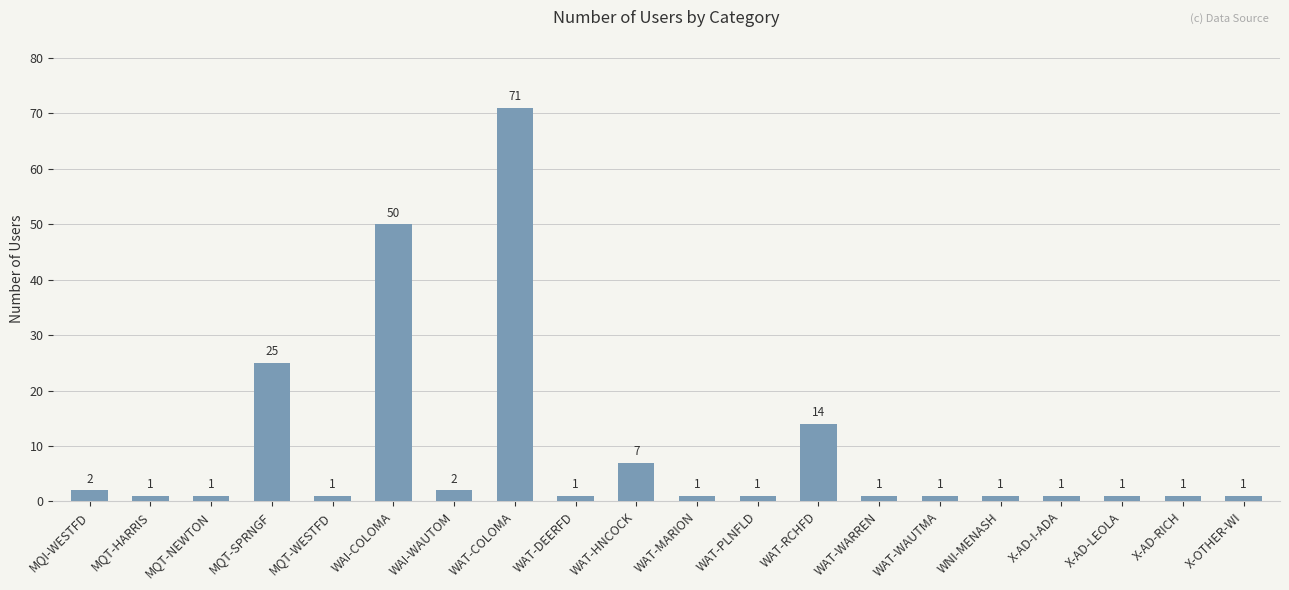

Reading right to left, what are all the values shown in this chart?

1	1	1	1	1	1	1	14	1	1	7	1	71	2	50	1	25	1	1	2